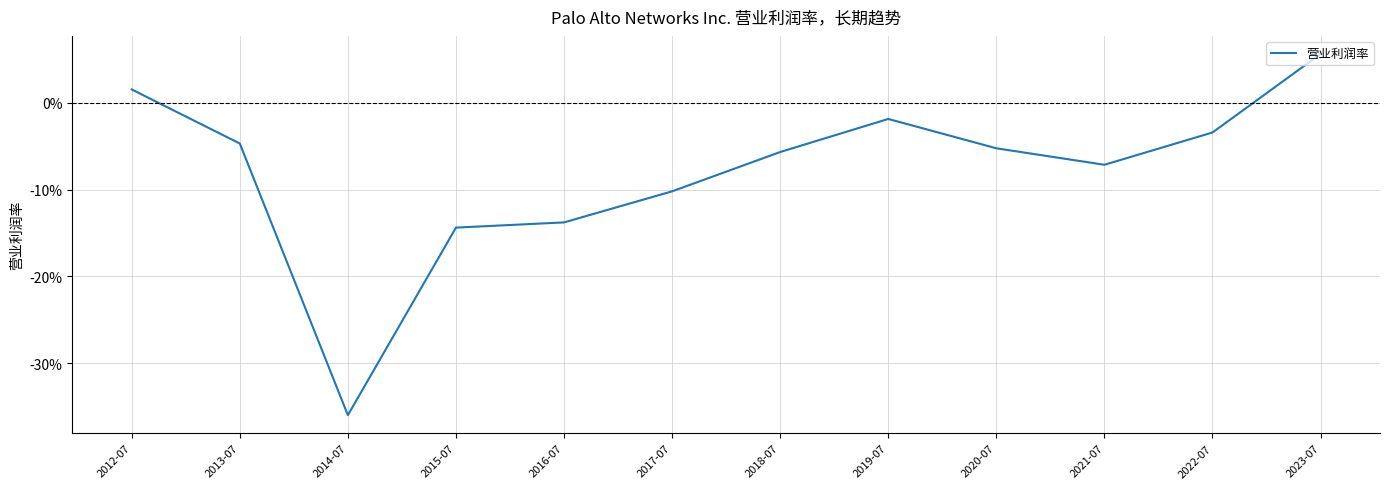

List the labels in order of value, smallest first.

2014-07, 2015-07, 2016-07, 2017-07, 2021-07, 2018-07, 2020-07, 2013-07, 2022-07, 2019-07, 2012-07, 2023-07